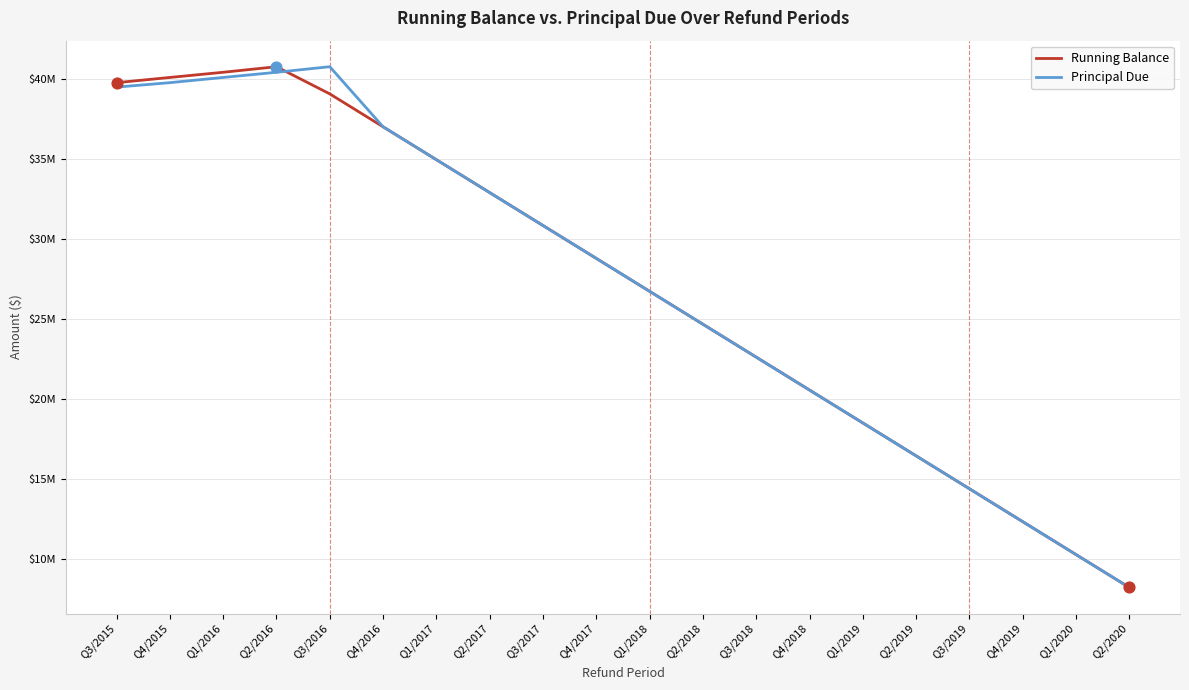

What are all the series names shown in the legend?

Running Balance, Principal Due